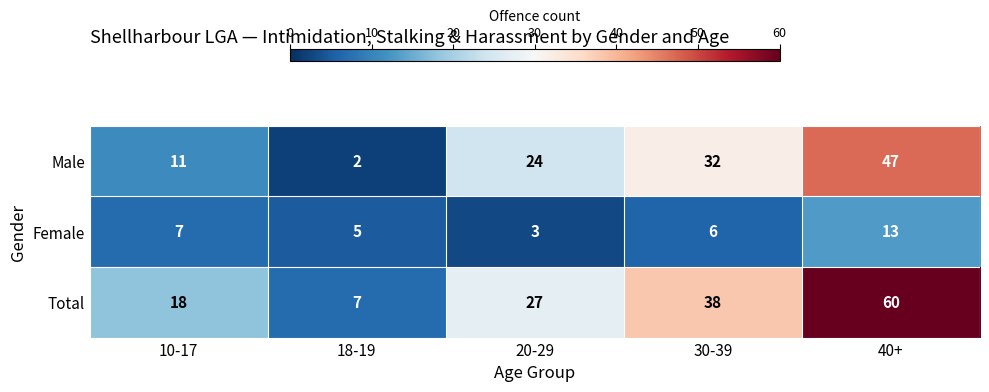

What is the difference between the second highest and second lowest values in the Male series?

21